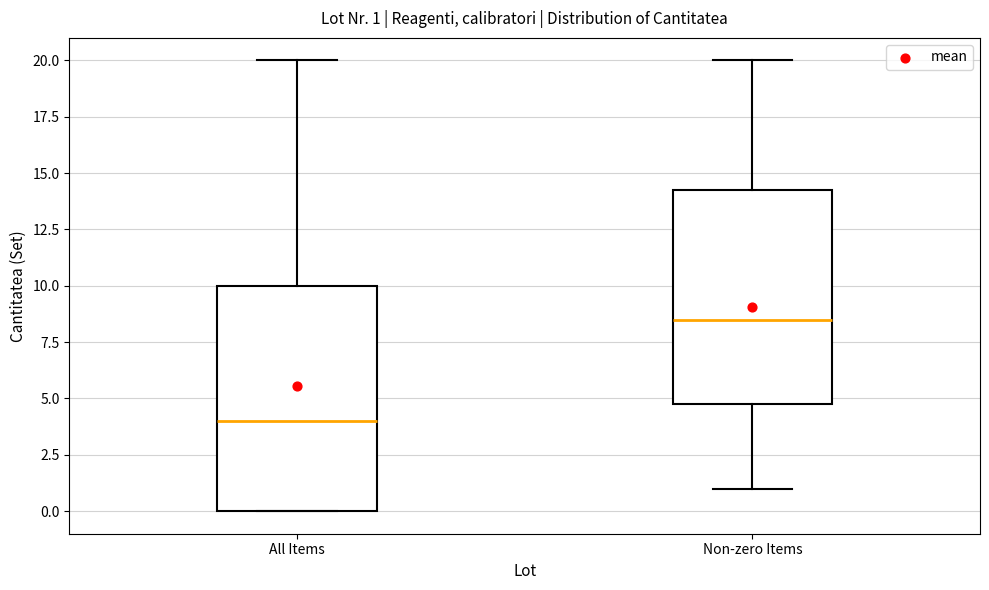

Which box is the tallest, from its lower edge to its upper edge?

All Items